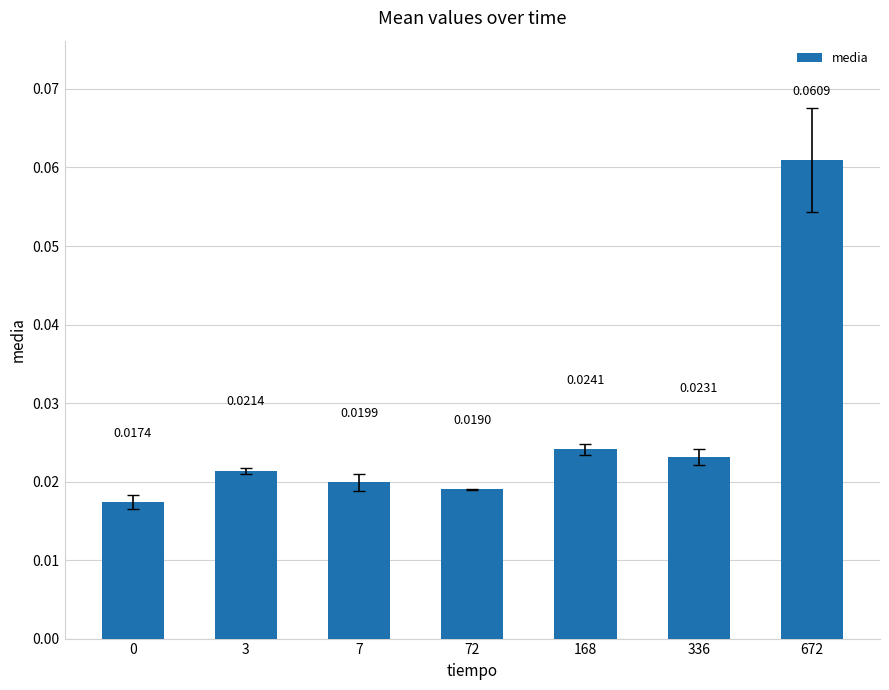

How many bars are there in total?

7